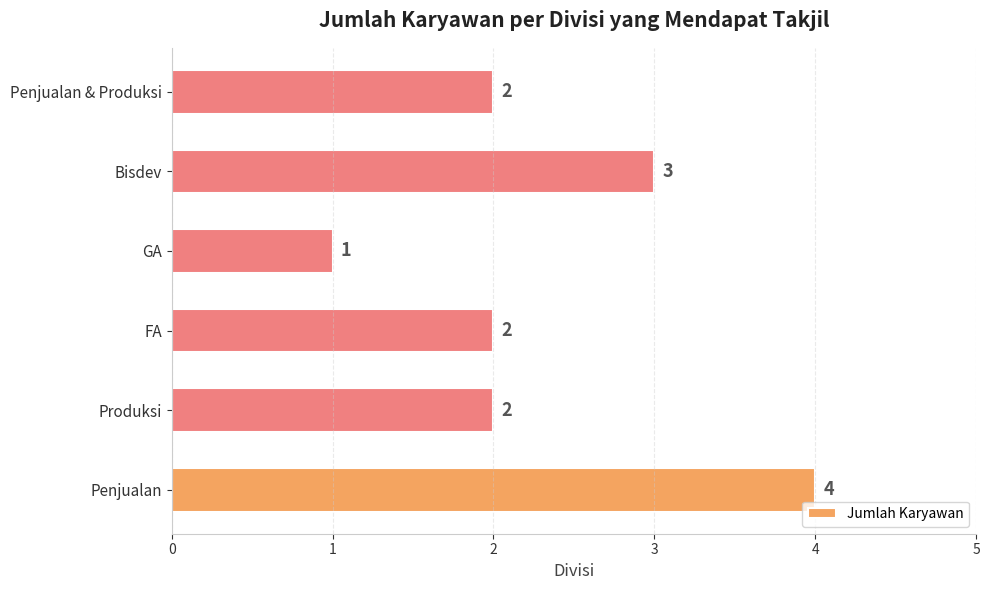

Reading top to bottom, extract all data points from this chart.

Penjualan & Produksi=2	Bisdev=3	GA=1	FA=2	Produksi=2	Penjualan=4